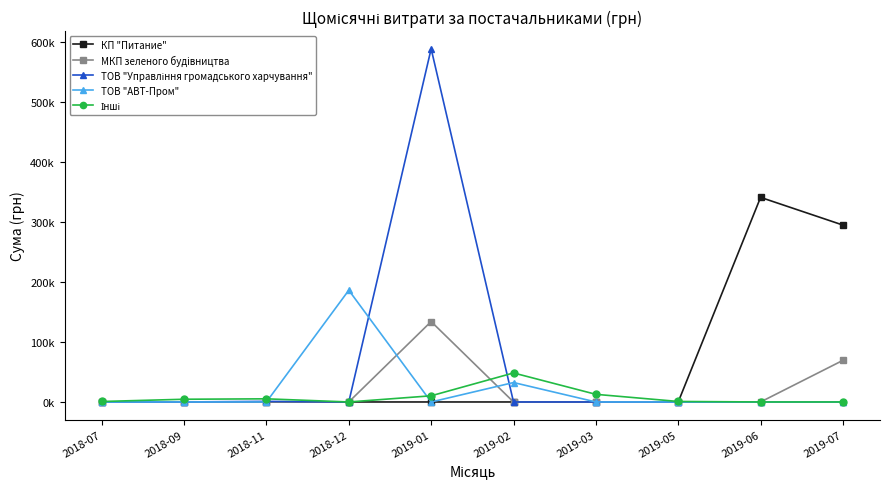

What is the label of the 6th point from the right?

2019-01